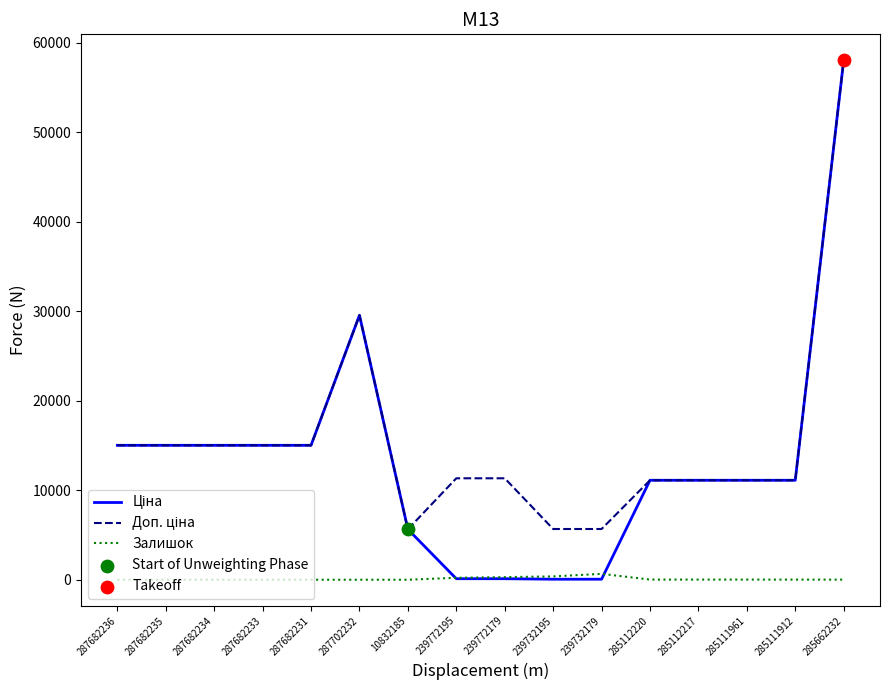

What is the maximum value shown in the chart?

58037.0